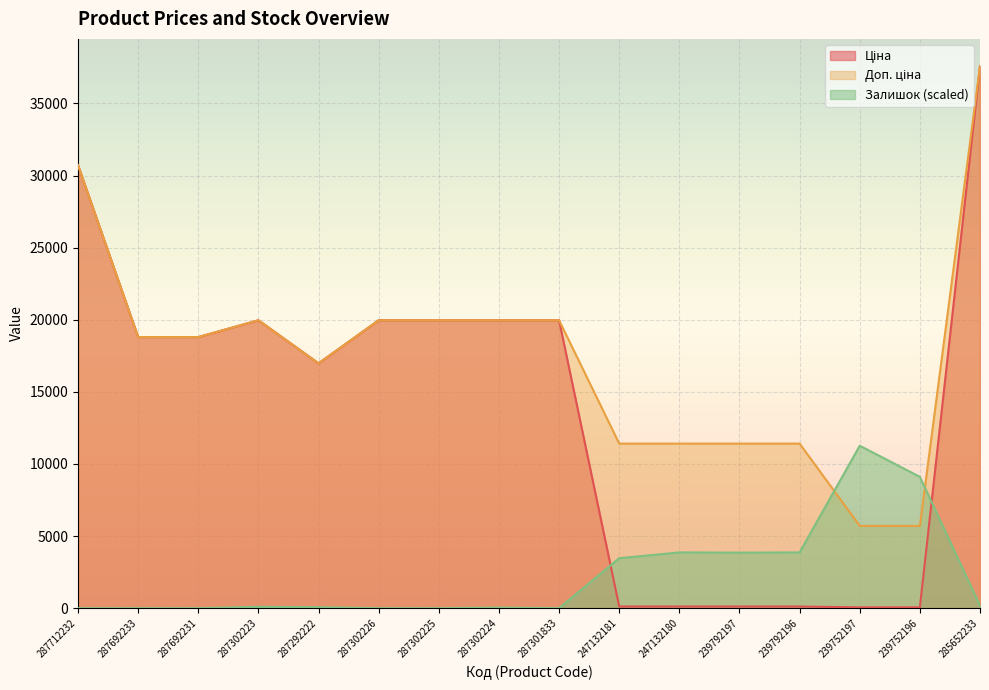

What is the label of the 6th point from the right?

247132180